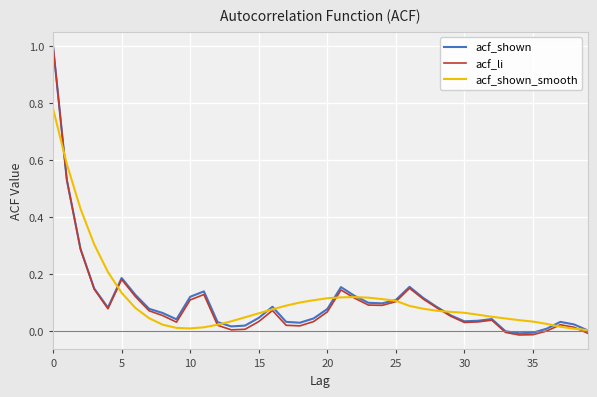

Which series has the largest range (max minus min)?

acf_li